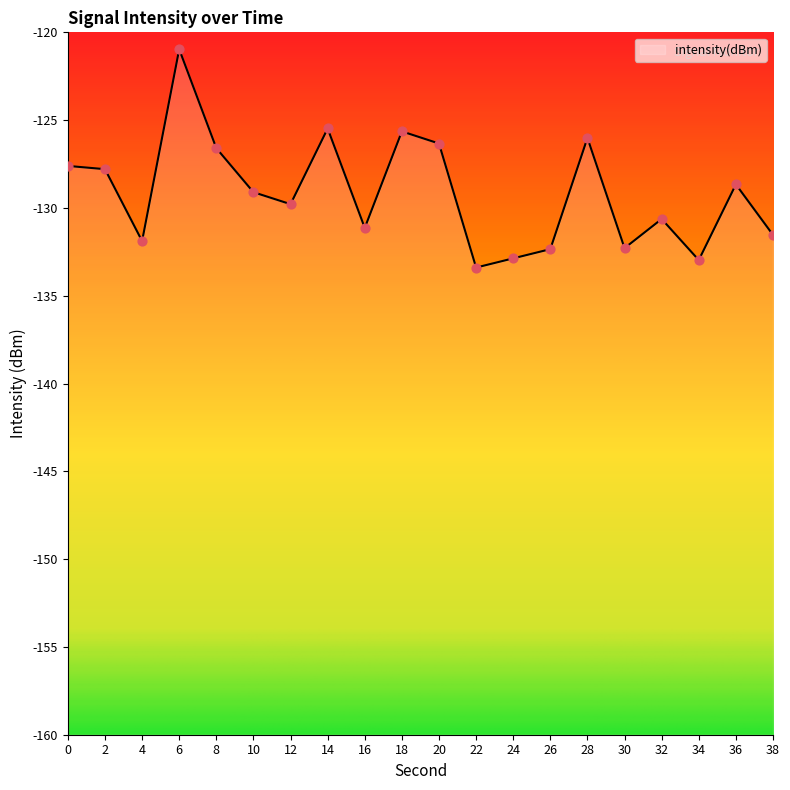

What is the change in value from 12 to 32?

-0.8